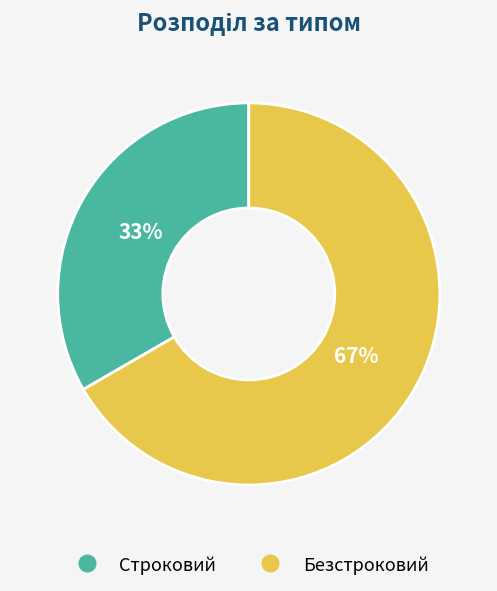

What is the largest slice in the pie chart?

Безстроковий